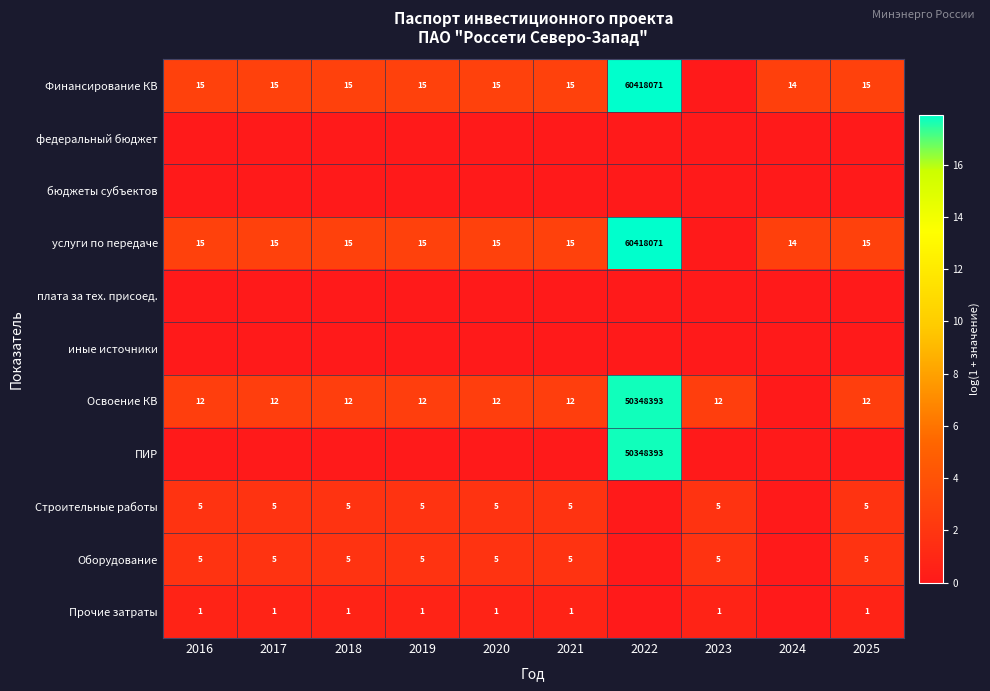

Is it true that Строительные работы equals 3 at 2023?

False